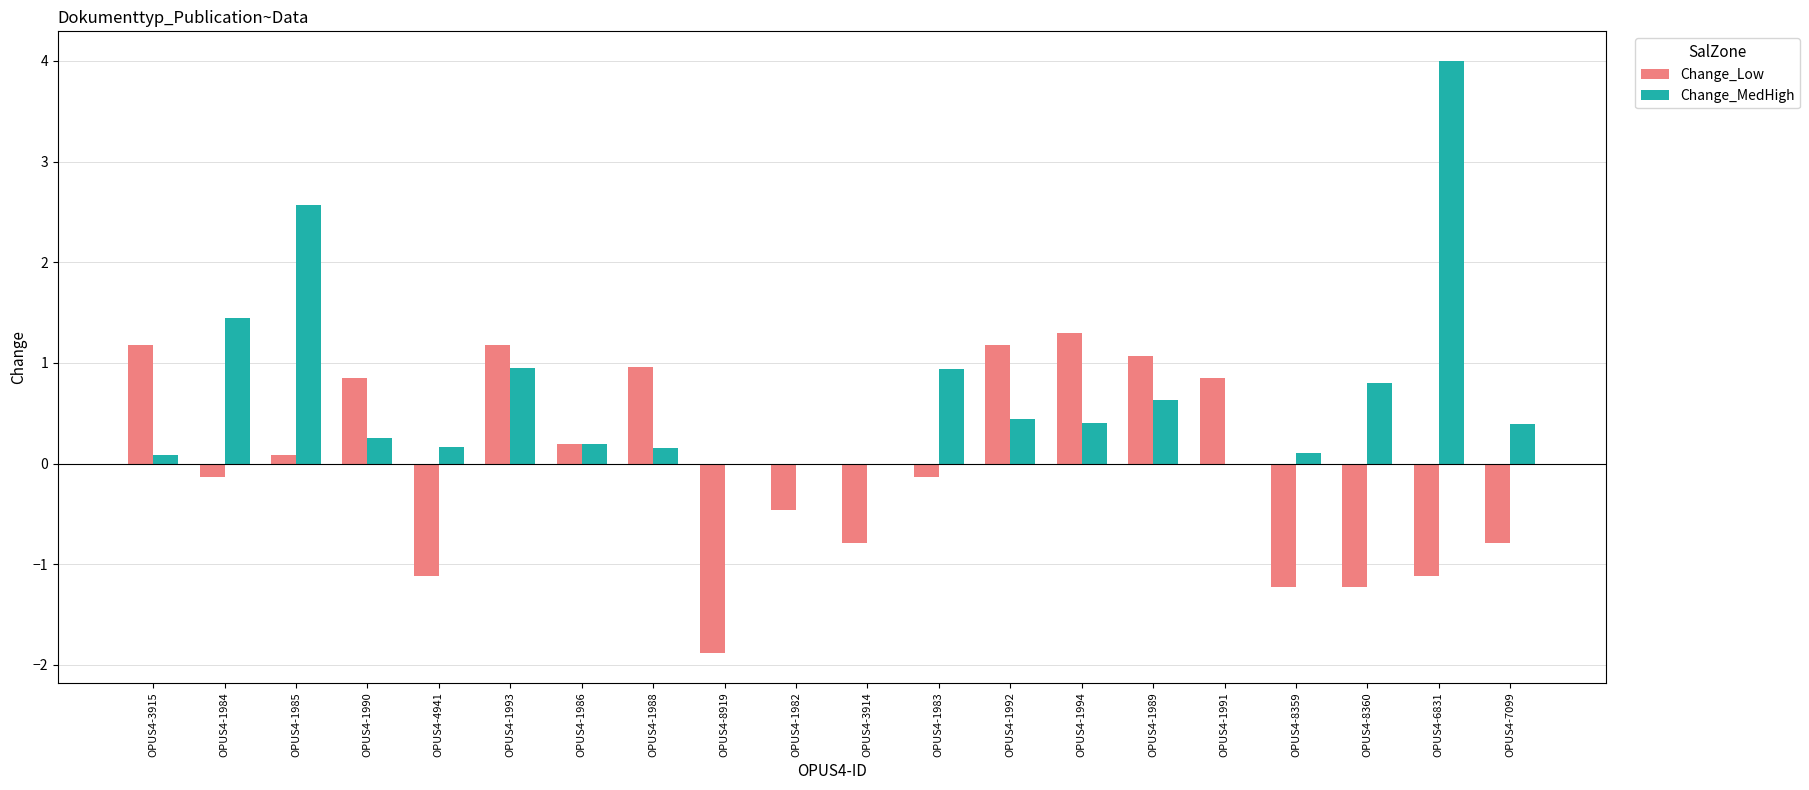

Is it true that Change_MedHigh equals 0.1 at OPUS4-3915?

True